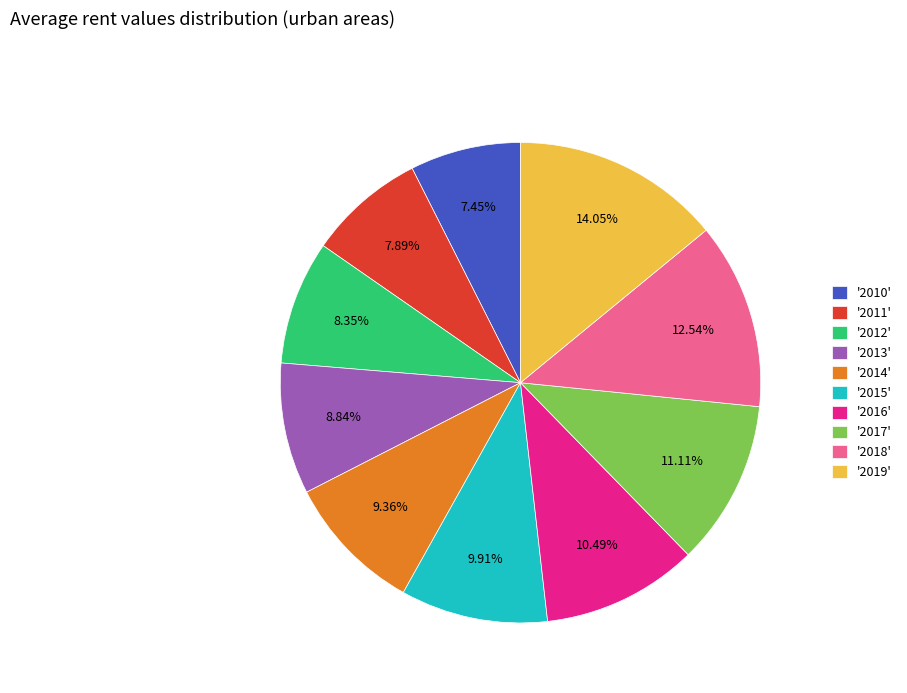

Which category has the biggest portion of the pie?

'2019'